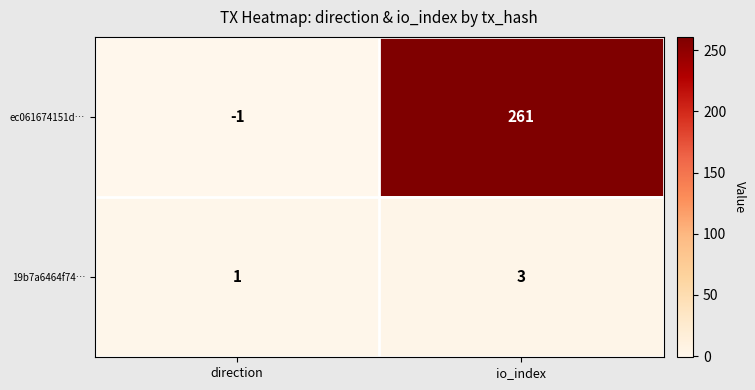

Rank the series by their average value, from lowest to highest.

19b7a6464f74…, ec061674151d…